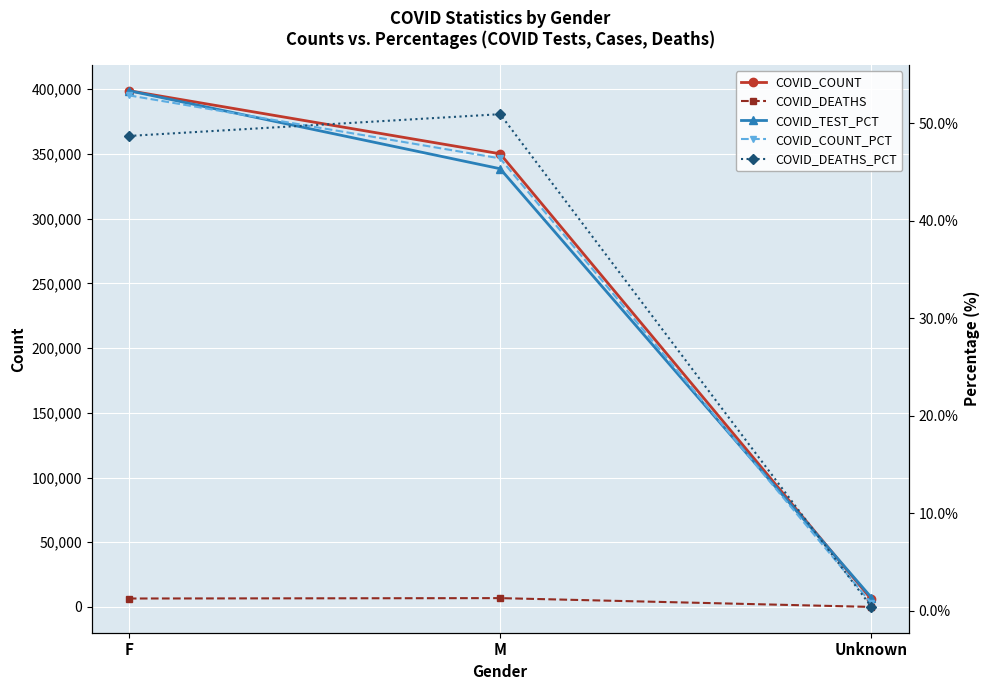

How many lines are shown in the chart?

5